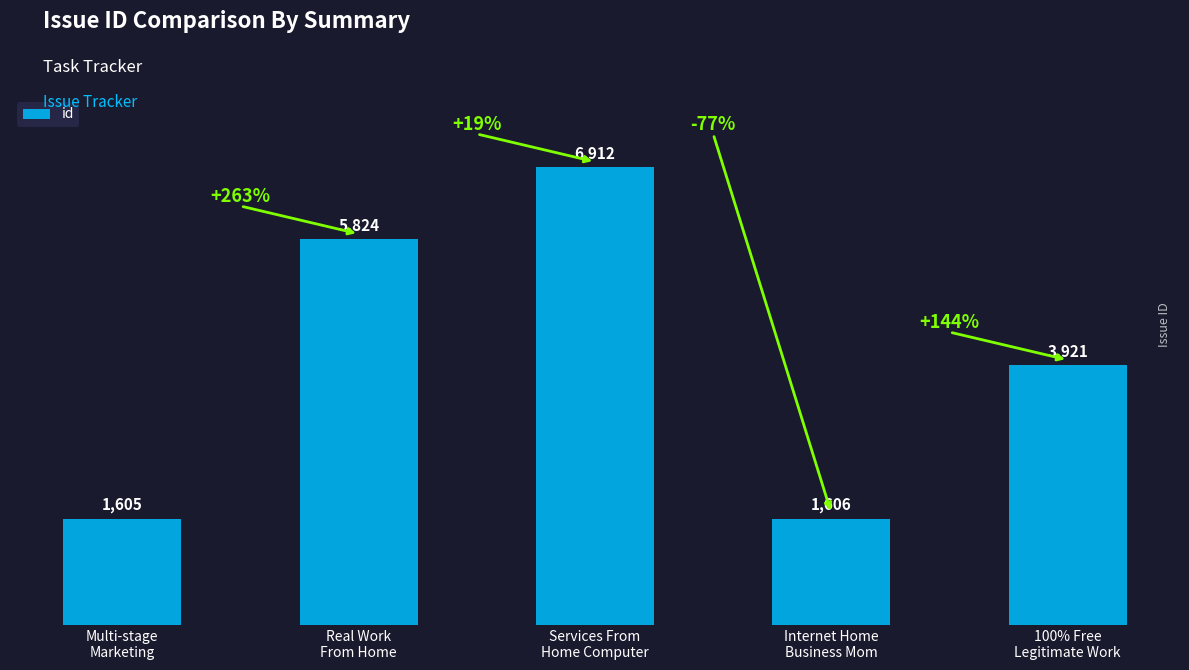

List the labels in order of value, smallest first.

Multi-stage
Marketing, Internet Home
Business Mom, 100% Free
Legitimate Work, Real Work
From Home, Services From
Home Computer